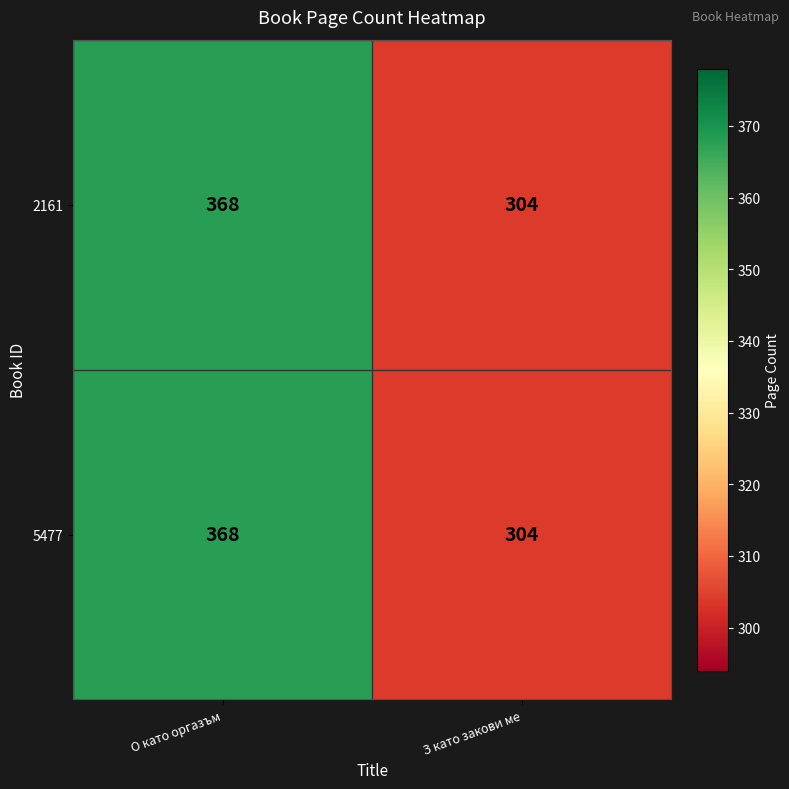

Reading right to left, what are all the values shown in this chart?

2161: З като закови ме=304	О като оргазъм=368
5477: З като закови ме=304	О като оргазъм=368